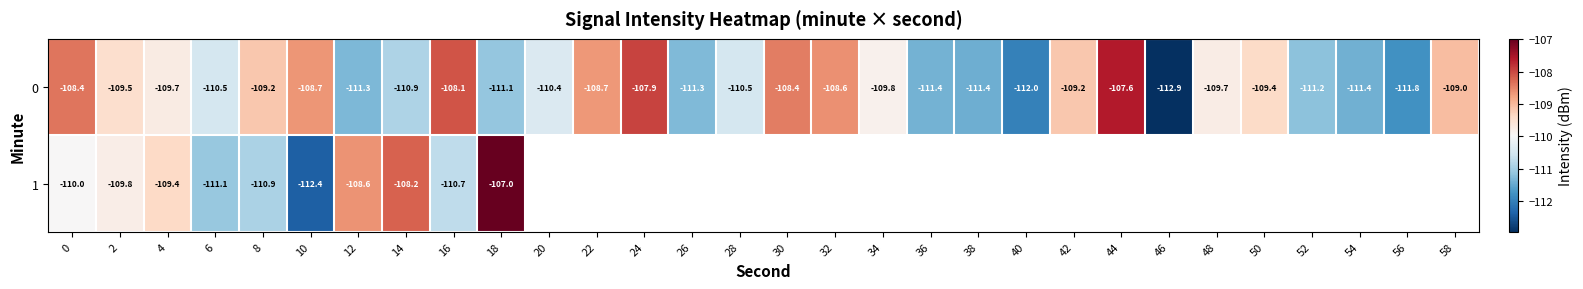

Is the value of 1 at 0 greater than the value of 0 at 26?

Yes